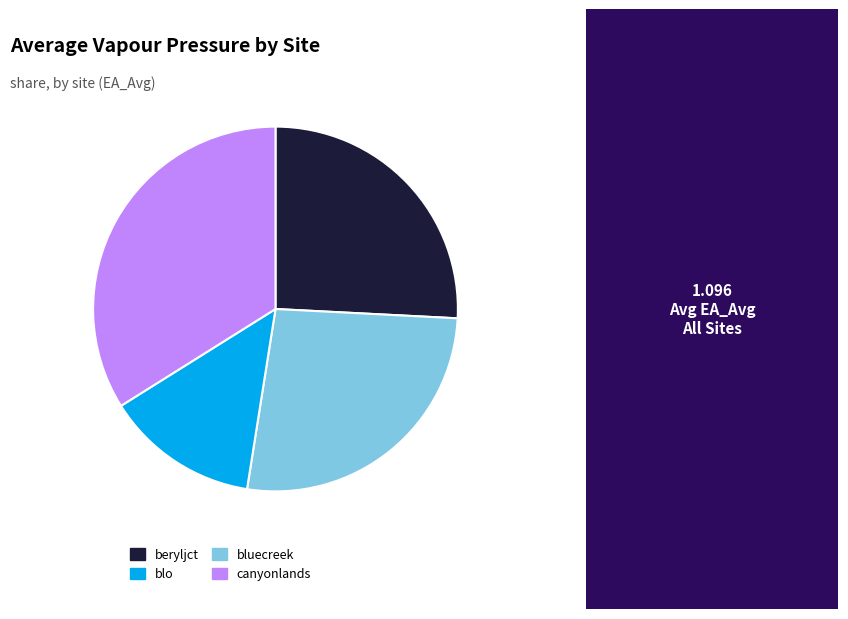

Which category has the biggest portion of the pie?

canyonlands